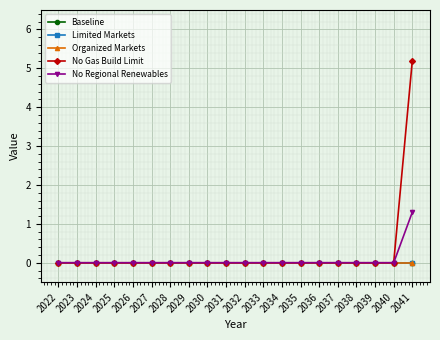

Does the chart have visible grid lines?

Yes